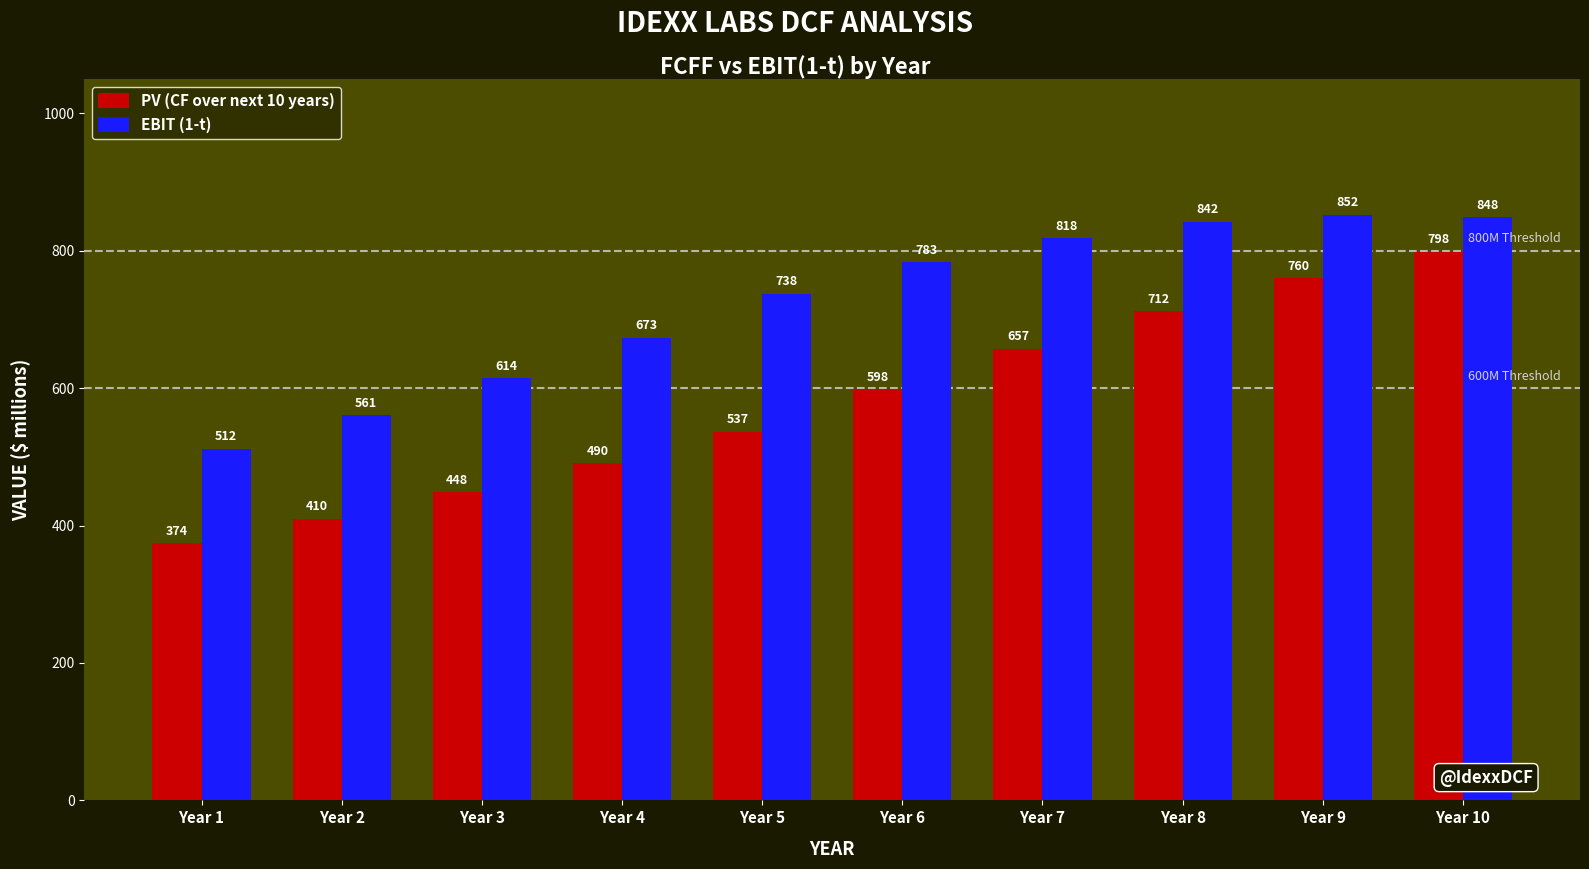

At which label does EBIT (1-t) reach its peak?

Year 9